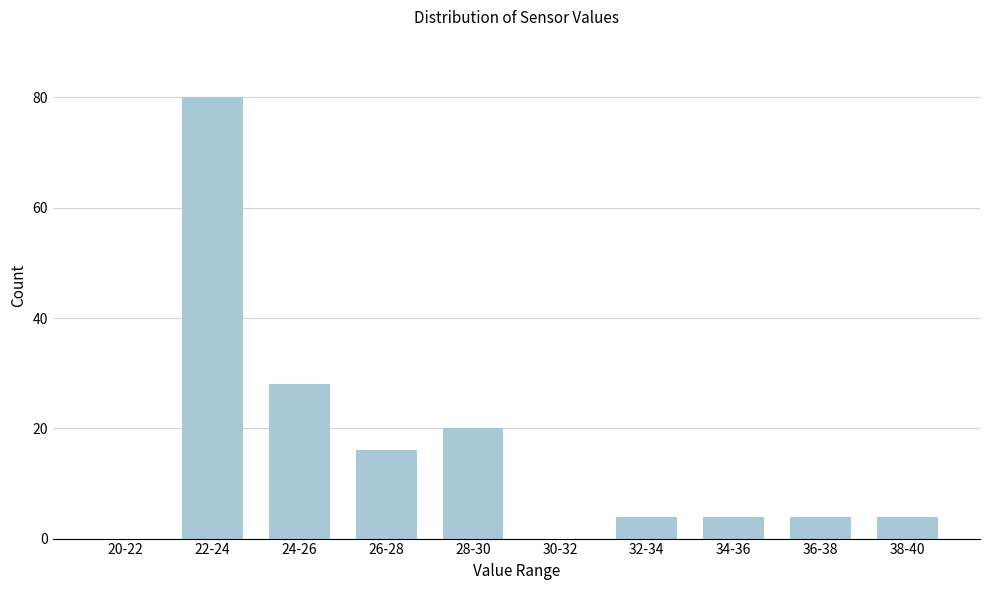

Reading right to left, extract all data points from this chart.

38-40=4	36-38=4	34-36=4	32-34=4	30-32=0	28-30=20	26-28=16	24-26=28	22-24=80	20-22=0